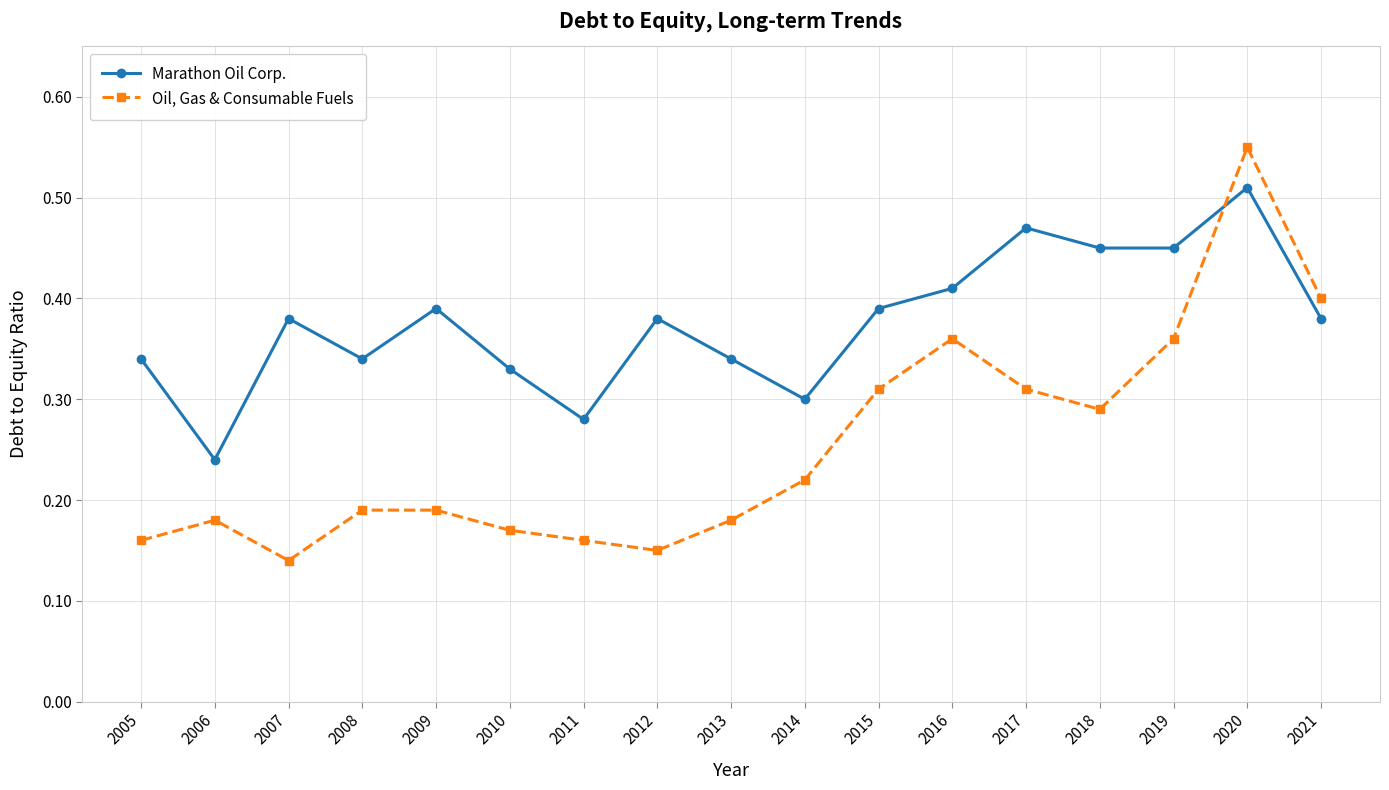

Is it true that Oil, Gas & Consumable Fuels equals 0.4 at 2014?

False